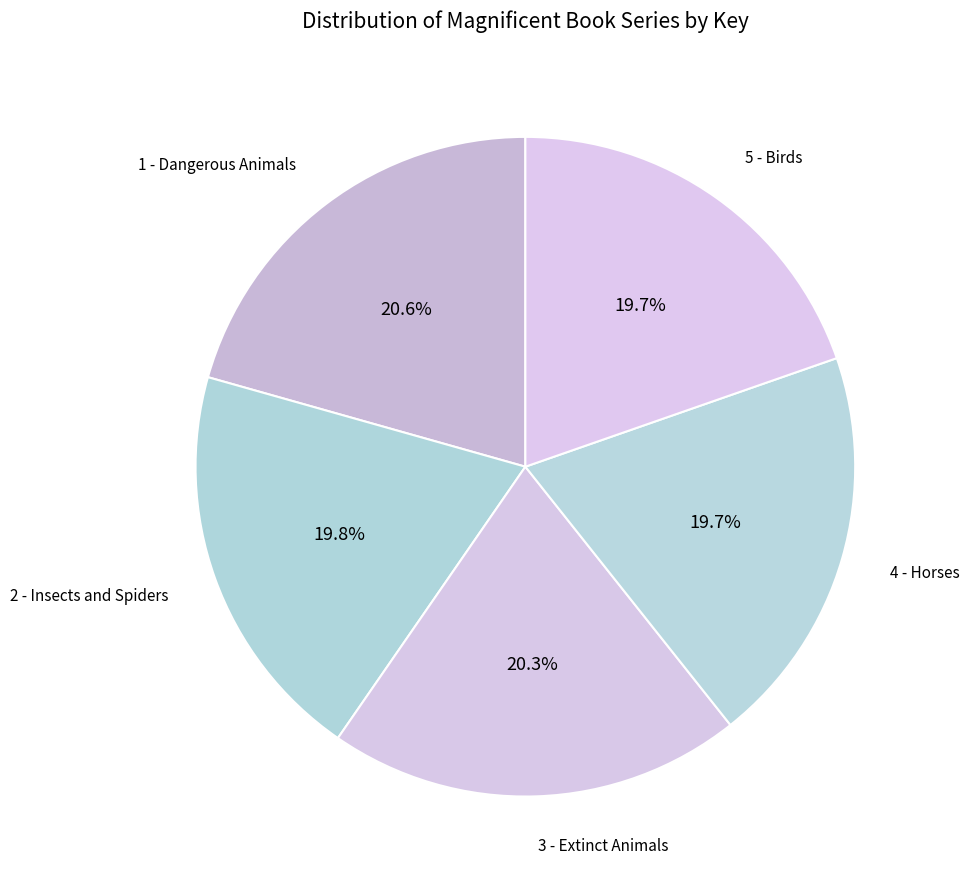

How many segments does this pie chart have?

5